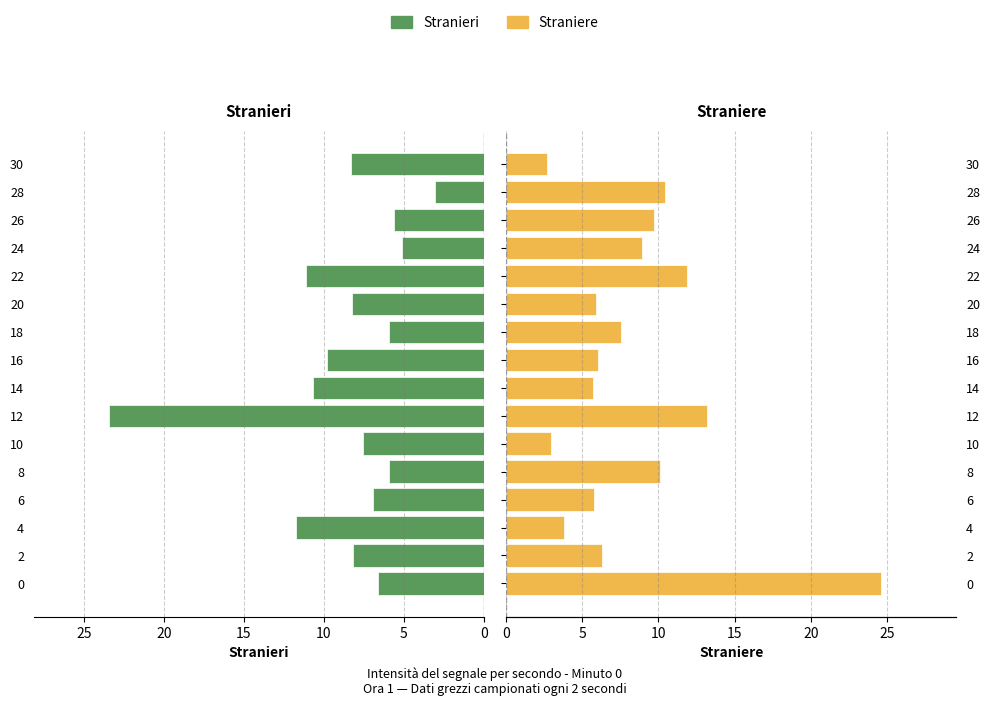

Reading left to right, what are all the values shown in this chart?

Stranieri: 6.6	8.2	11.7	6.9	5.9	7.5	23.4	10.7	9.8	5.9	8.3	11.1	5.1	5.6	3.1	8.3
Straniere: 24.6	6.3	3.8	5.7	10.1	2.9	13.2	5.7	6.0	7.5	5.9	11.9	8.9	9.7	10.4	2.7